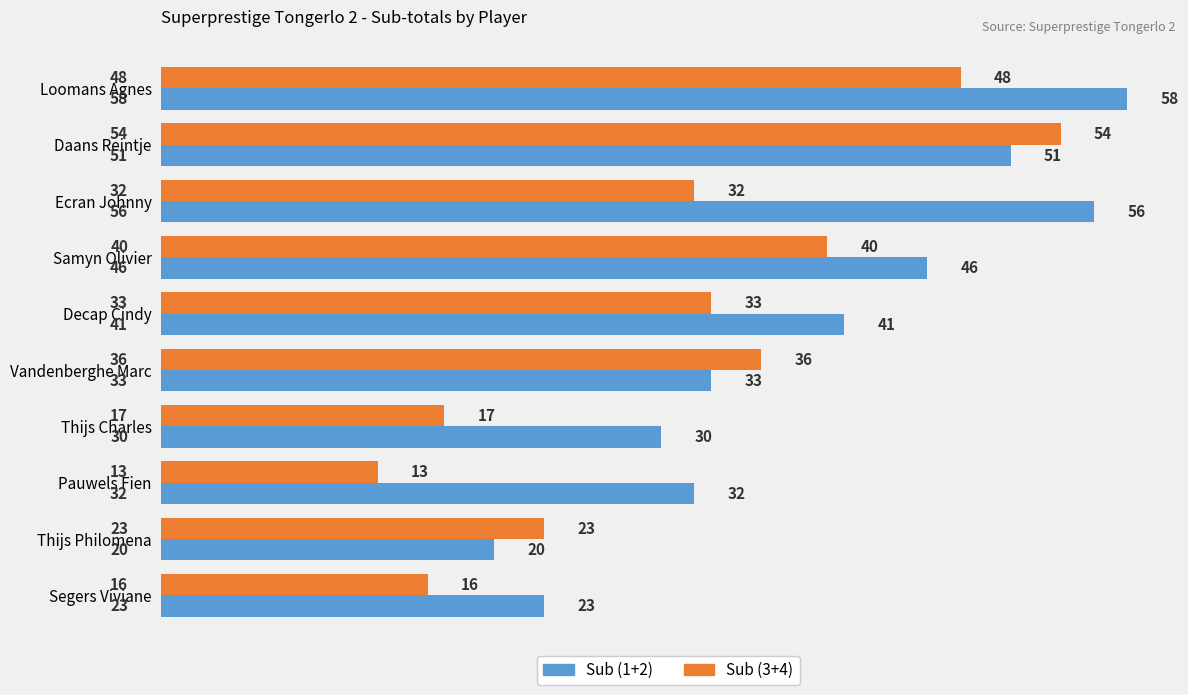

The value of Sub (1+2) at Loomans Agnes is 100. True or false?

False